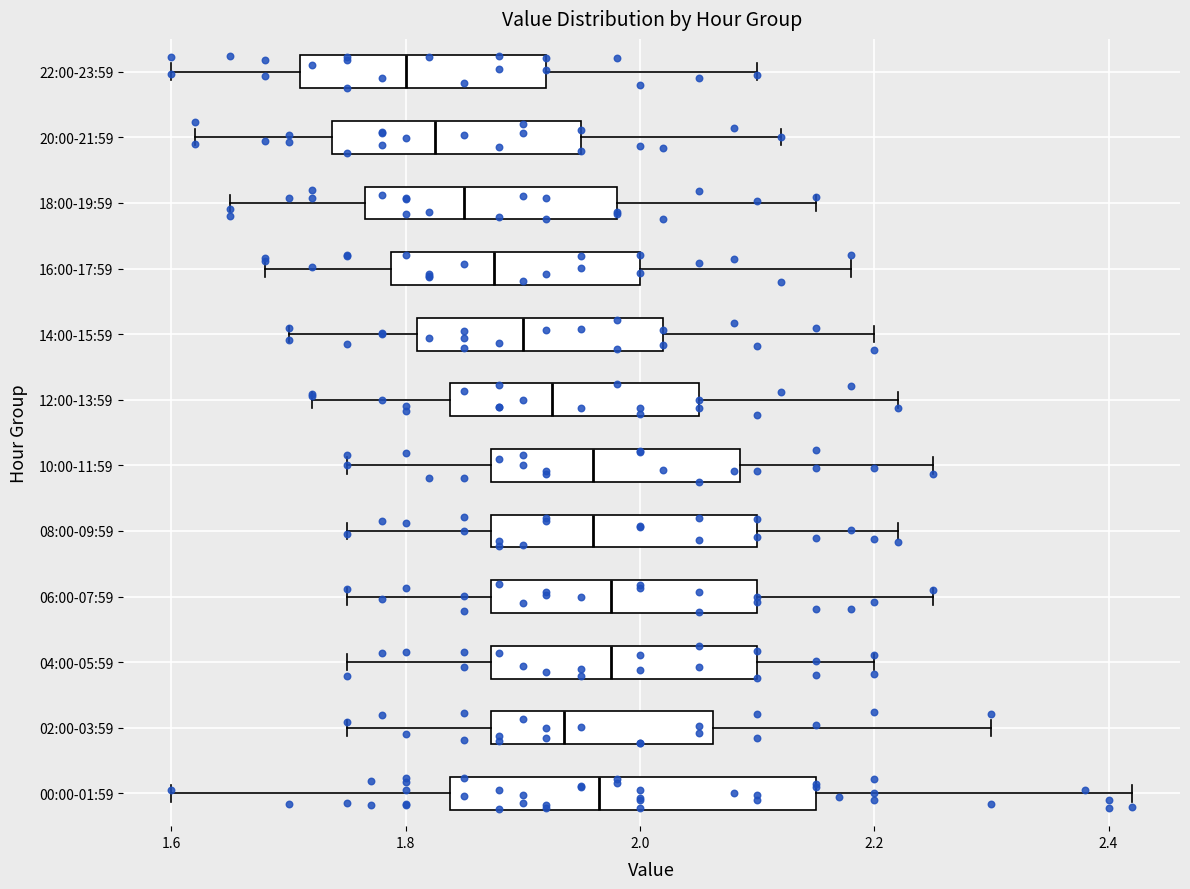

Which box's median line is the furthest to the left?

22:00-23:59